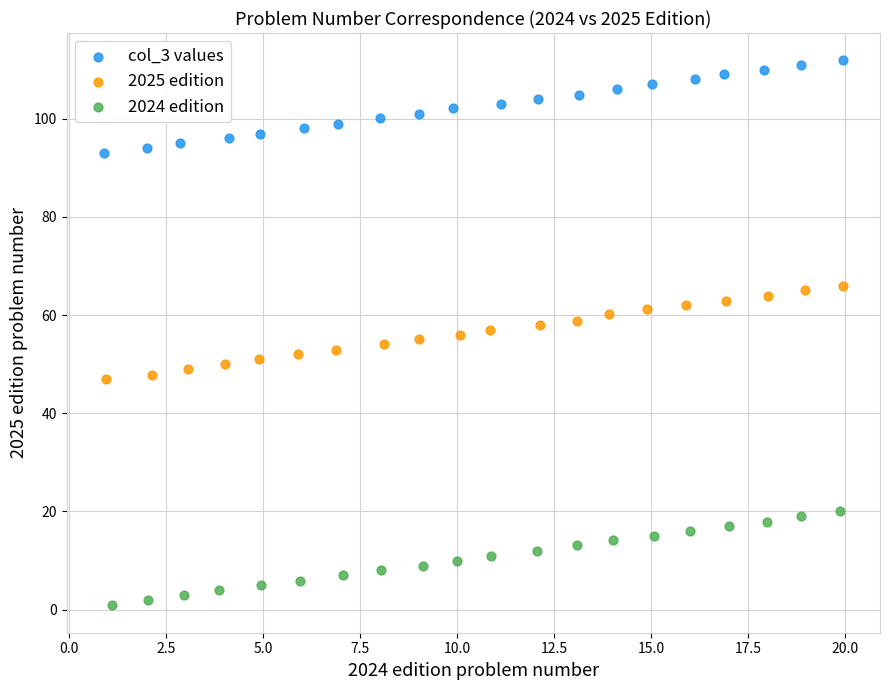

Which series contains the lowest Y value?

2024 edition